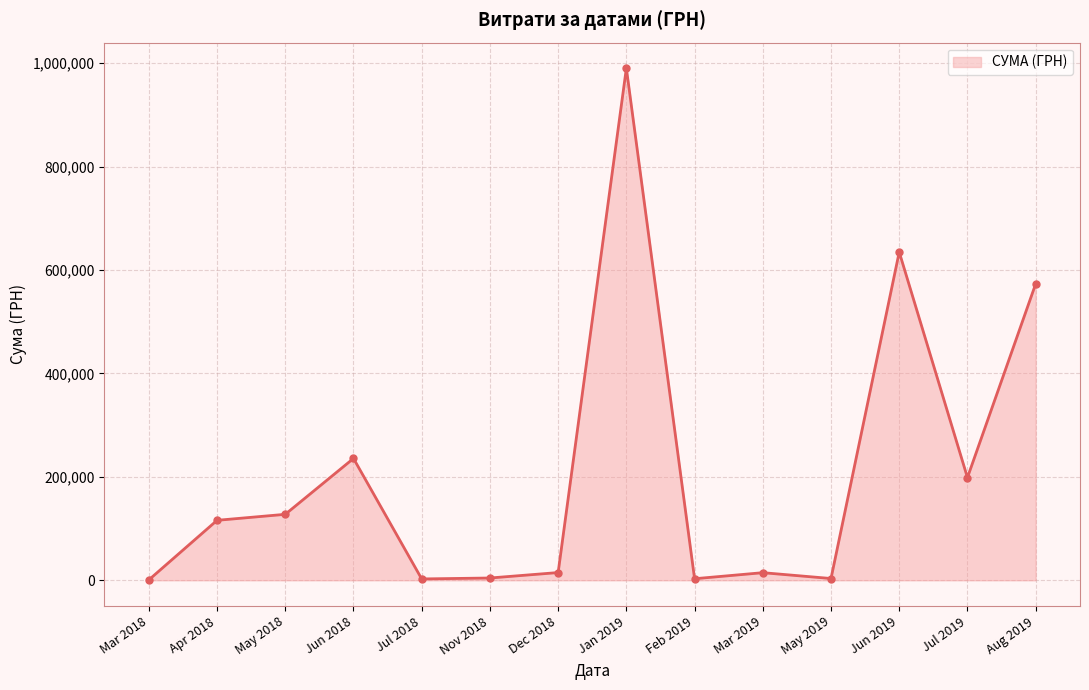

What is the ratio of the value at Aug 2019 to the value at Feb 2019?

191.4